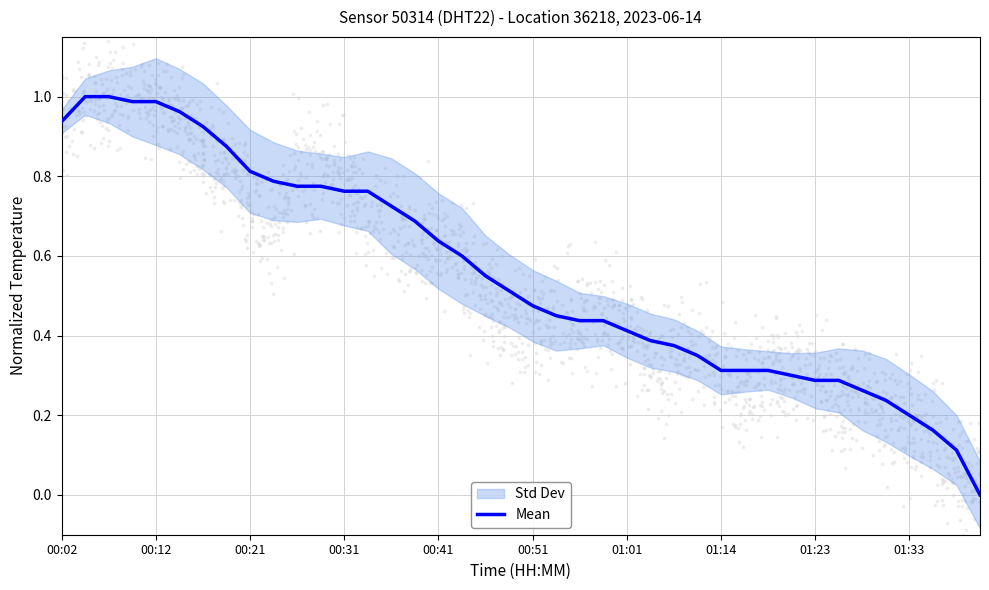

The value of Mean at 00:12 is 1.6. True or false?

False